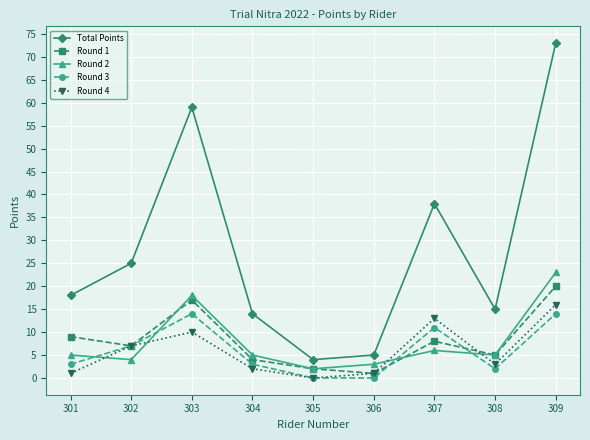

What is the value of the Round 3 point at the 2nd from the left?

7